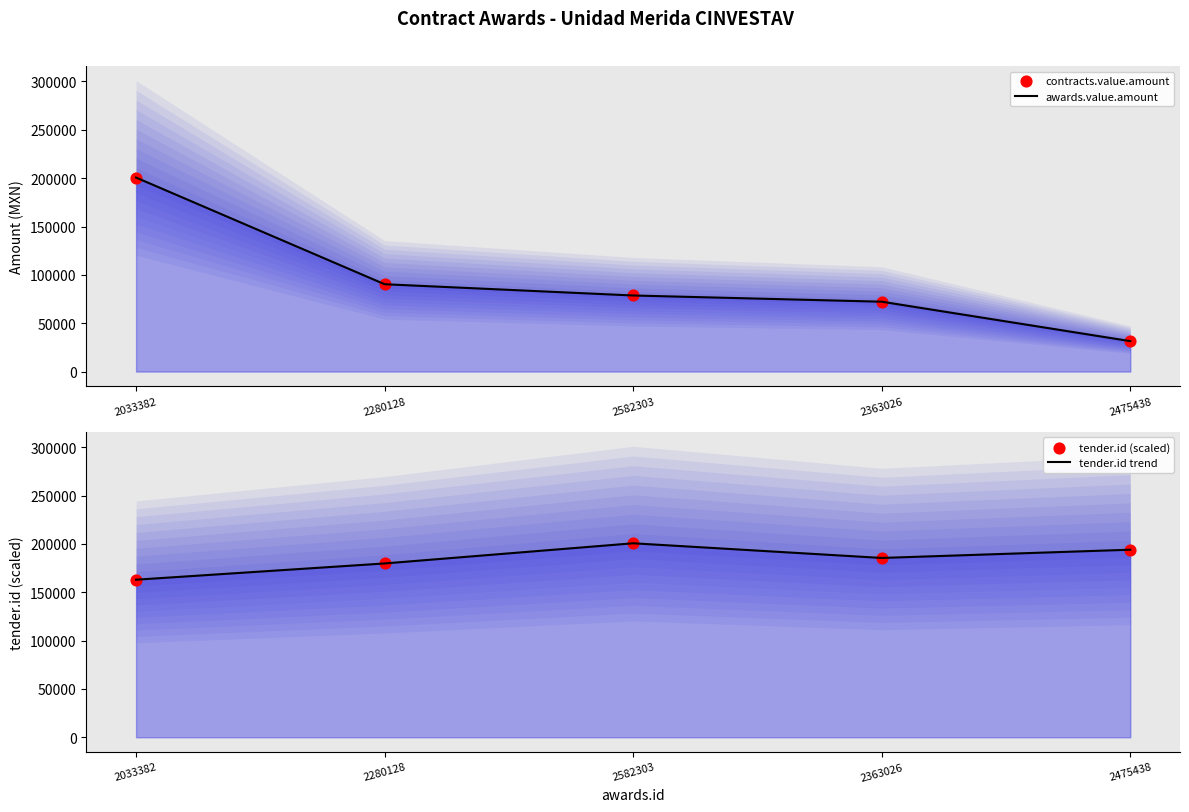

Which series has the largest Y range (max minus min)?

awards.value.amount